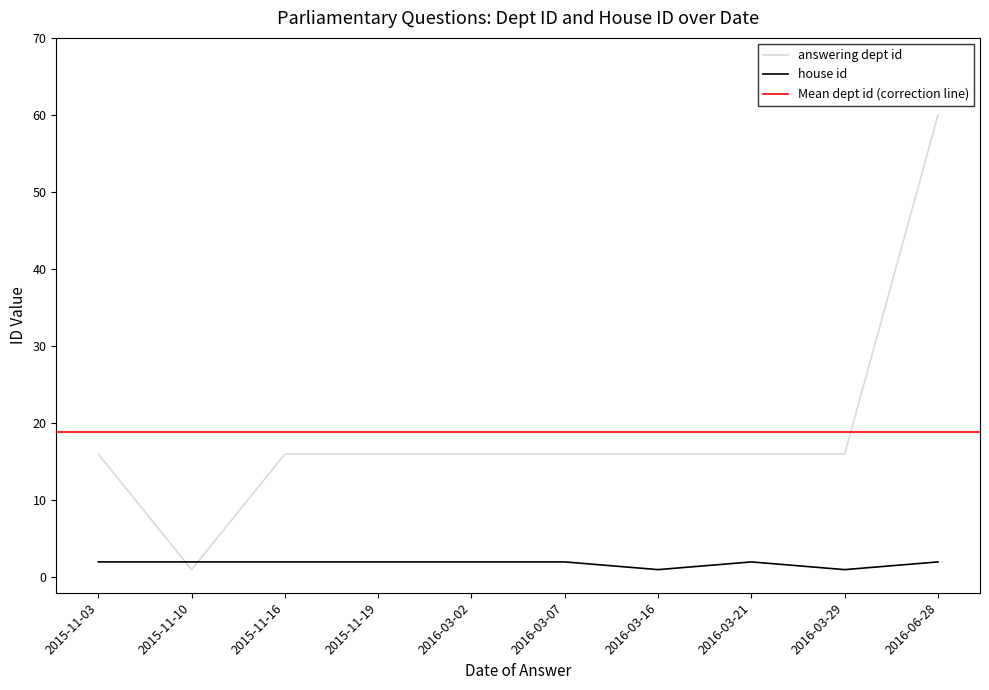

List the series in order of their peak value, lowest first.

house id, answering dept id